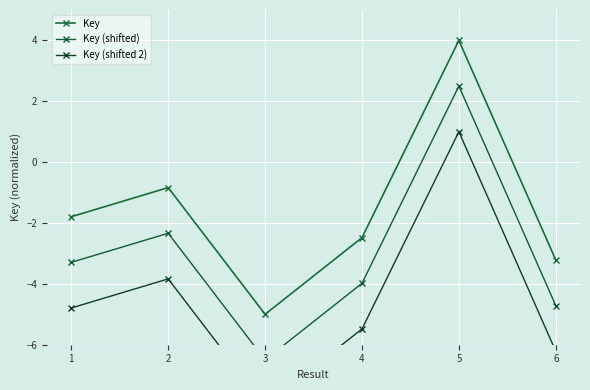

What is the value of the Key (shifted) point at the 5th from the left?

2.5